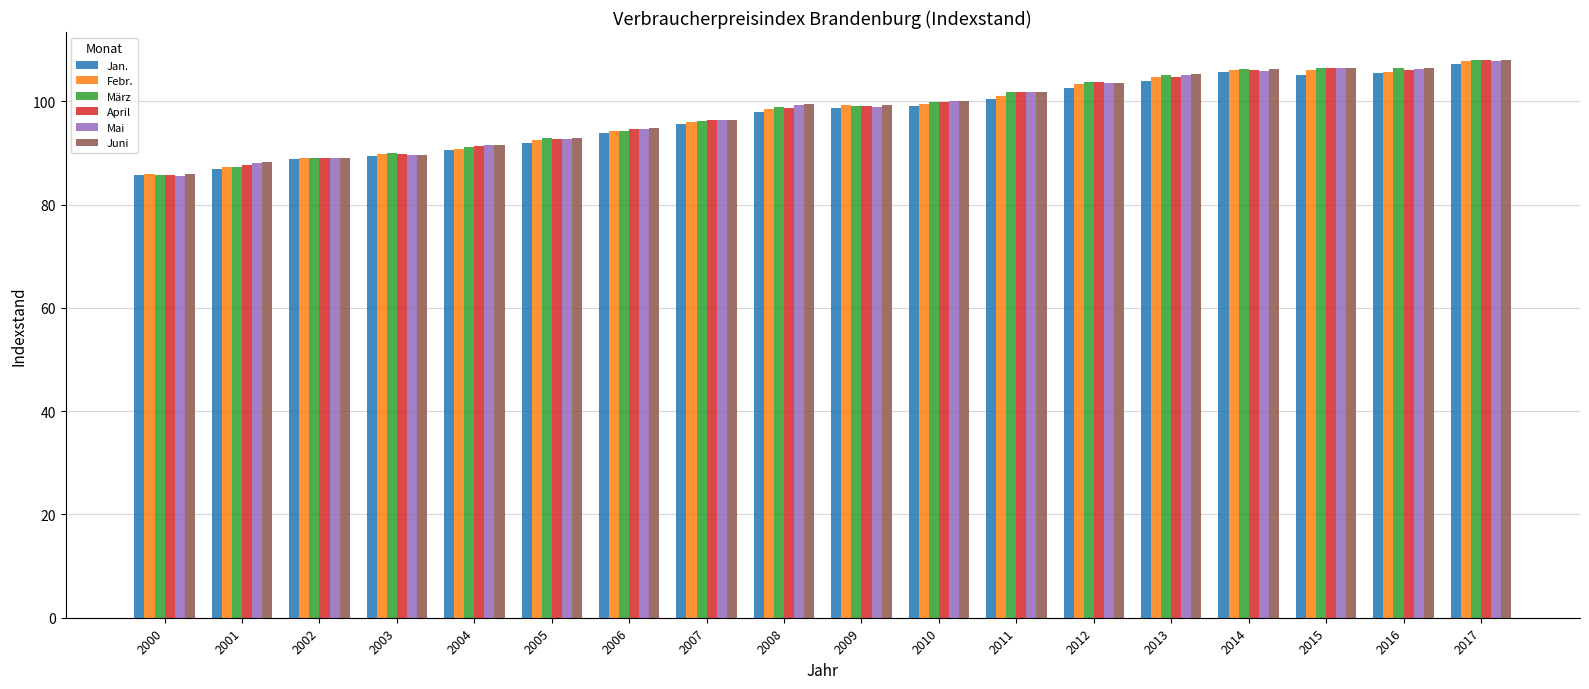

What is the sum of the April values at 2007 and 2009?

195.3